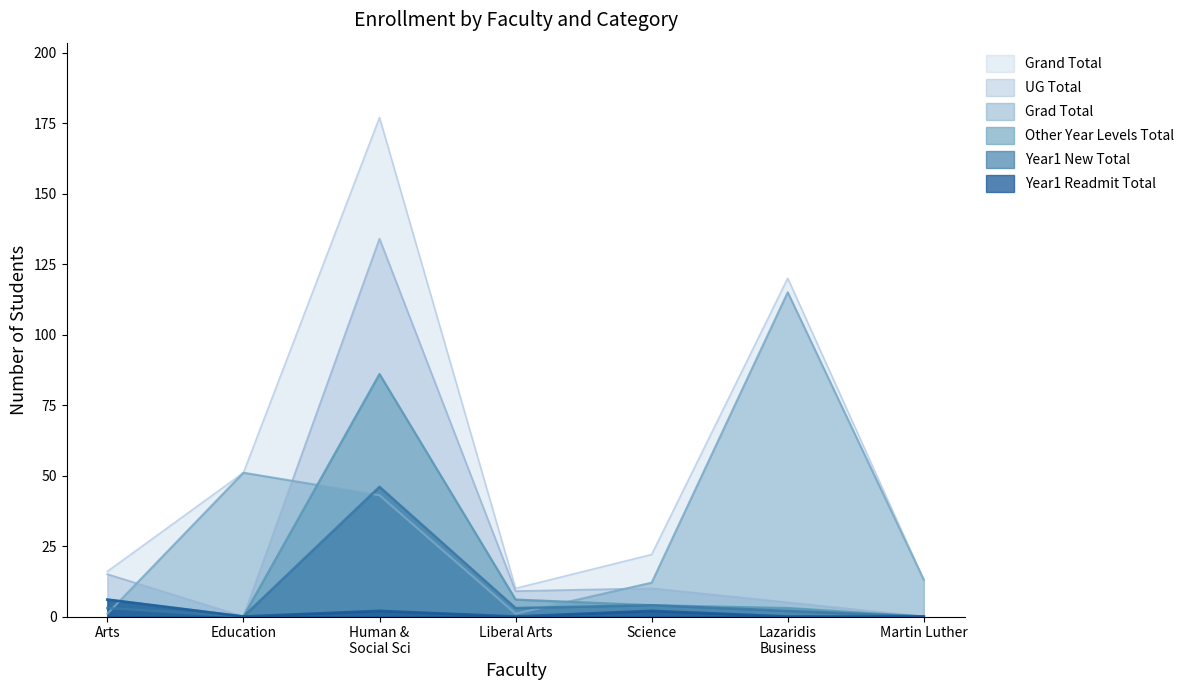

The value of Grad Total at Science is 12. True or false?

True